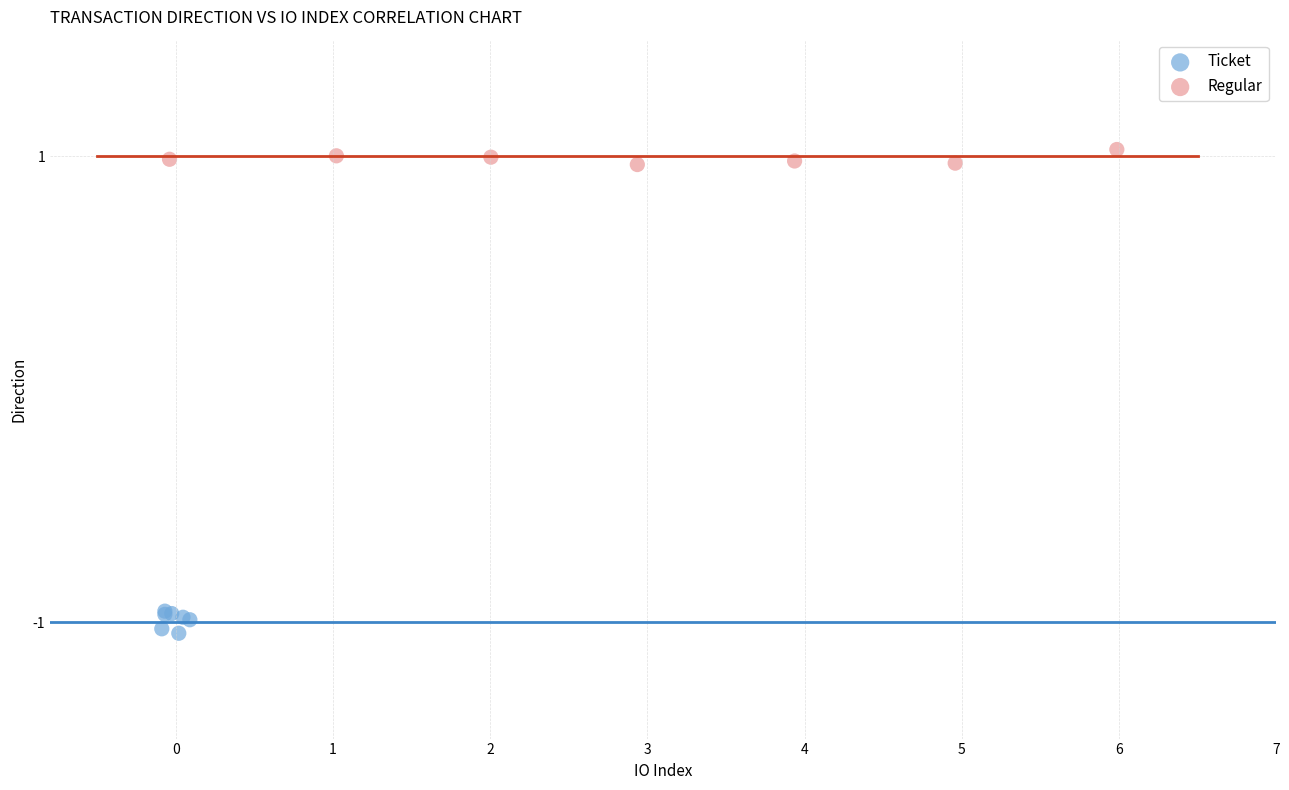

Which series contains the highest Y value?

Regular